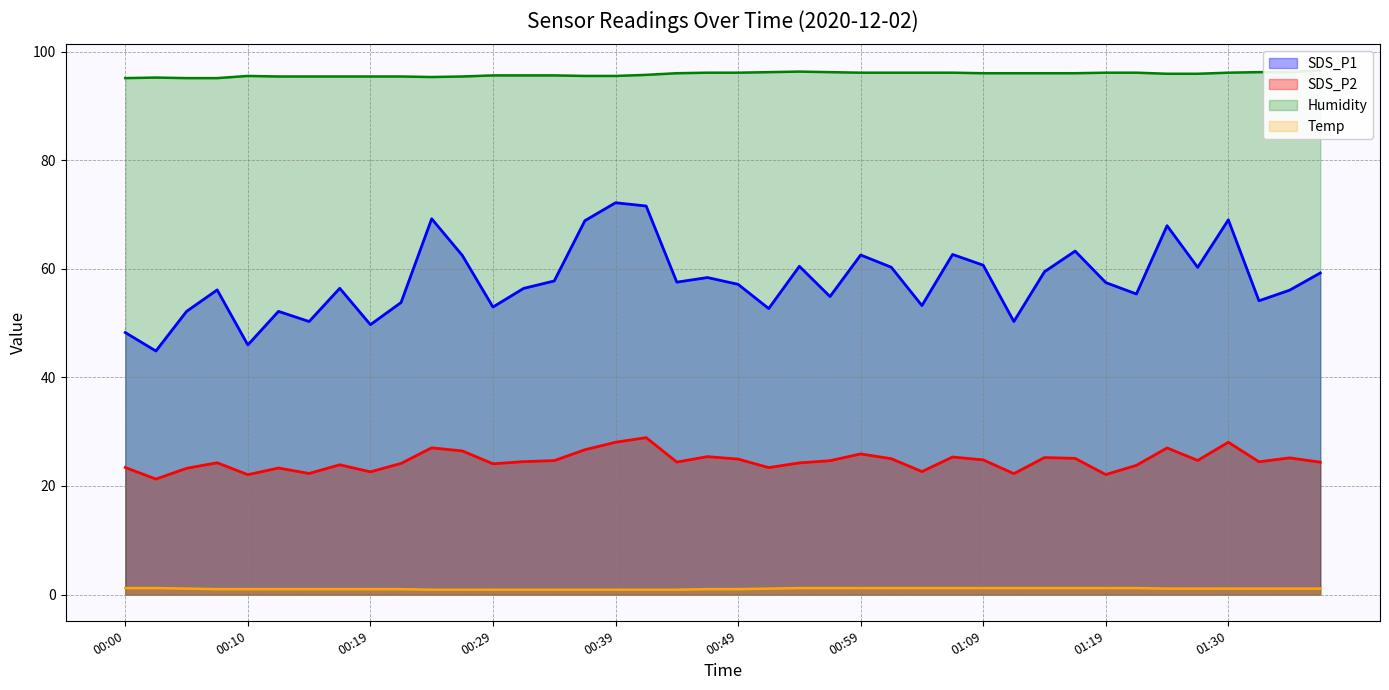

Reading left to right, what are all the values shown in this chart?

SDS_P1: 48.2	44.9	52.1	56.1	46.0	52.1	50.3	56.4	49.7	53.8	69.2	62.5	53.0	56.4	57.8	68.8	72.2	71.5	57.5	58.4	57.1	52.7	60.5	54.9	62.5	60.3	53.2	62.6	60.6	50.3	59.5	63.2	57.5	55.4	67.9	60.2	69.0	54.1	56.0	59.2
SDS_P2: 23.4	21.3	23.2	24.3	22.1	23.3	22.3	23.9	22.6	24.1	27.0	26.4	24.1	24.5	24.7	26.7	28.1	28.9	24.4	25.4	24.9	23.4	24.2	24.6	25.9	25.0	22.6	25.3	24.8	22.3	25.2	25.1	22.1	23.8	27.0	24.7	28.1	24.4	25.2	24.4
Humidity: 95.1	95.2	95.1	95.1	95.5	95.4	95.4	95.4	95.4	95.4	95.3	95.4	95.6	95.6	95.6	95.5	95.5	95.7	96.0	96.1	96.1	96.2	96.3	96.2	96.1	96.1	96.1	96.1	96.0	96.0	96.0	96.0	96.1	96.1	95.9	95.9	96.1	96.2	96.2	96.5
Temp: 1.2	1.2	1.1	1.0	1.0	1.0	1.0	1.0	1.0	1.0	0.9	0.9	0.9	0.9	0.9	0.9	0.9	0.9	0.9	1.0	1.0	1.1	1.2	1.2	1.2	1.2	1.2	1.2	1.2	1.2	1.2	1.2	1.2	1.2	1.1	1.1	1.1	1.1	1.1	1.1